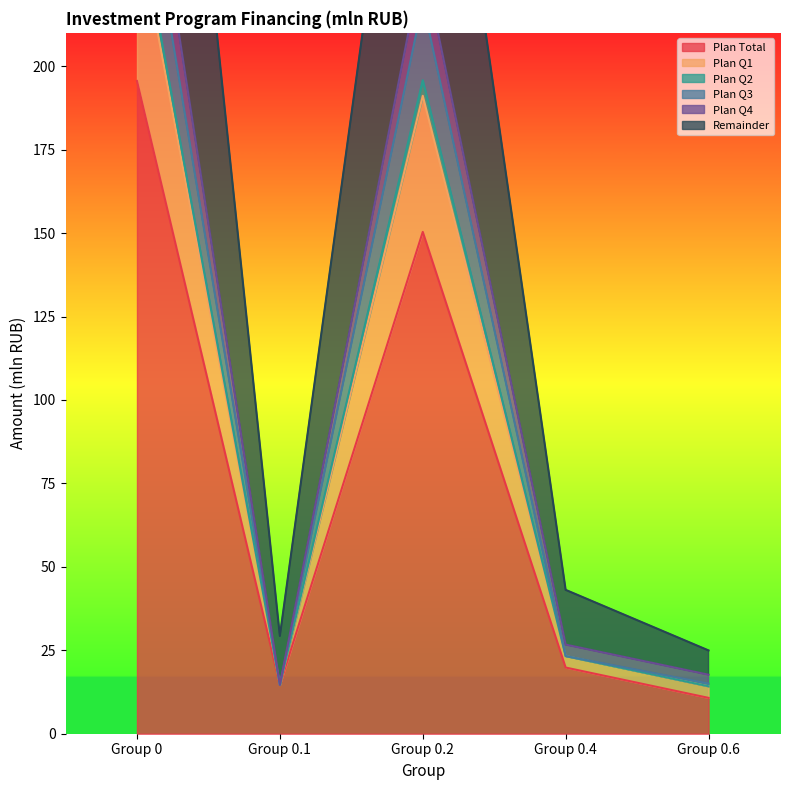

The value of Plan Total at Group 0.6 is 10.7. True or false?

True